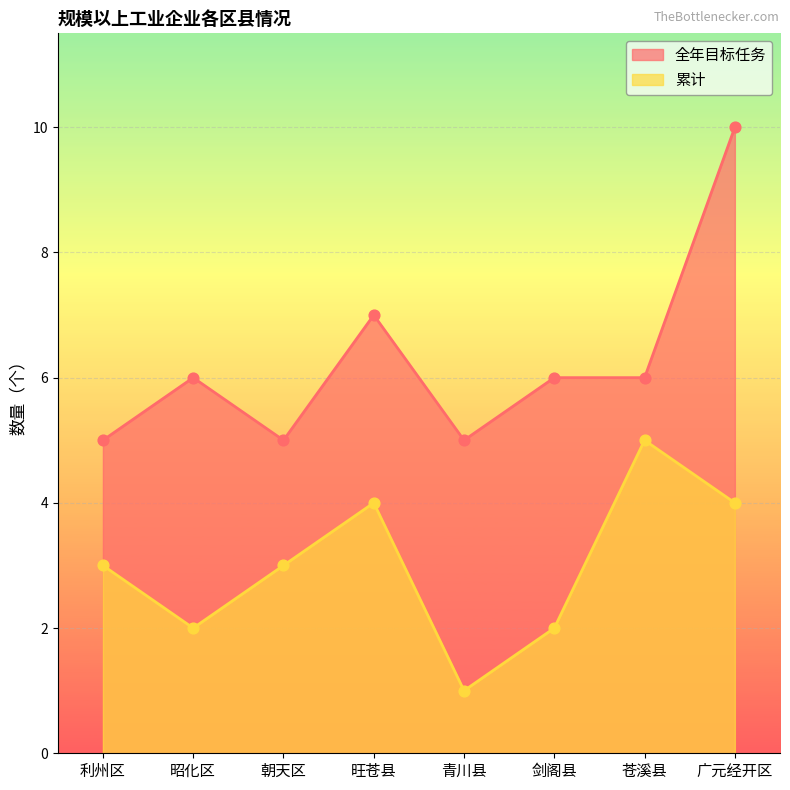

What is the total value across all series at 苍溪县?

11